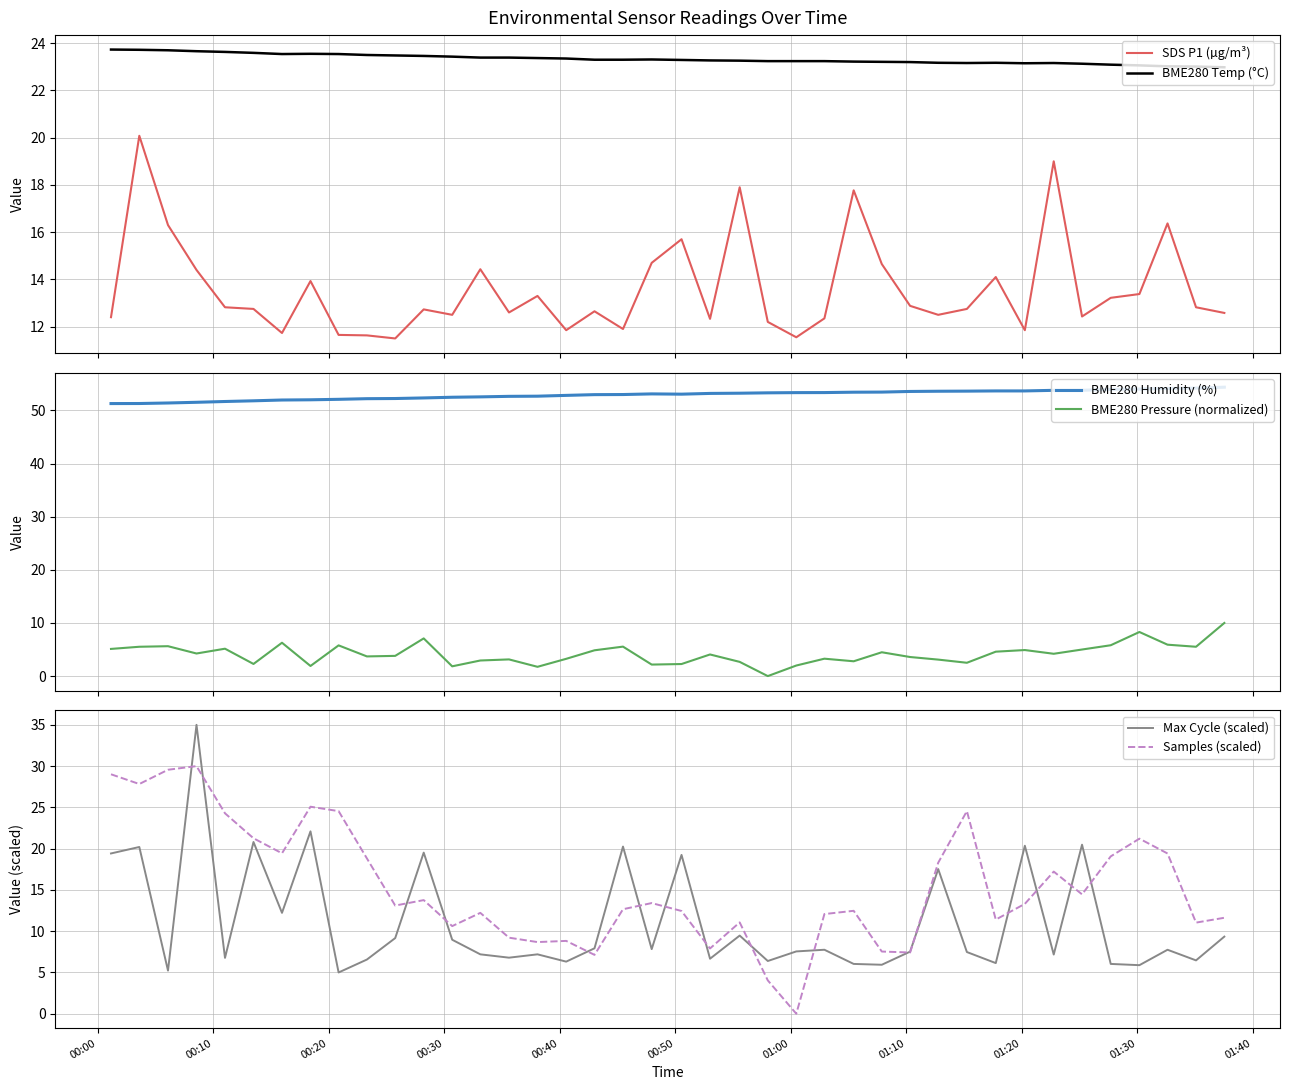

True or false: BME280 Humidity (%) and SDS P1 (µg/m³) cross at least once.

False